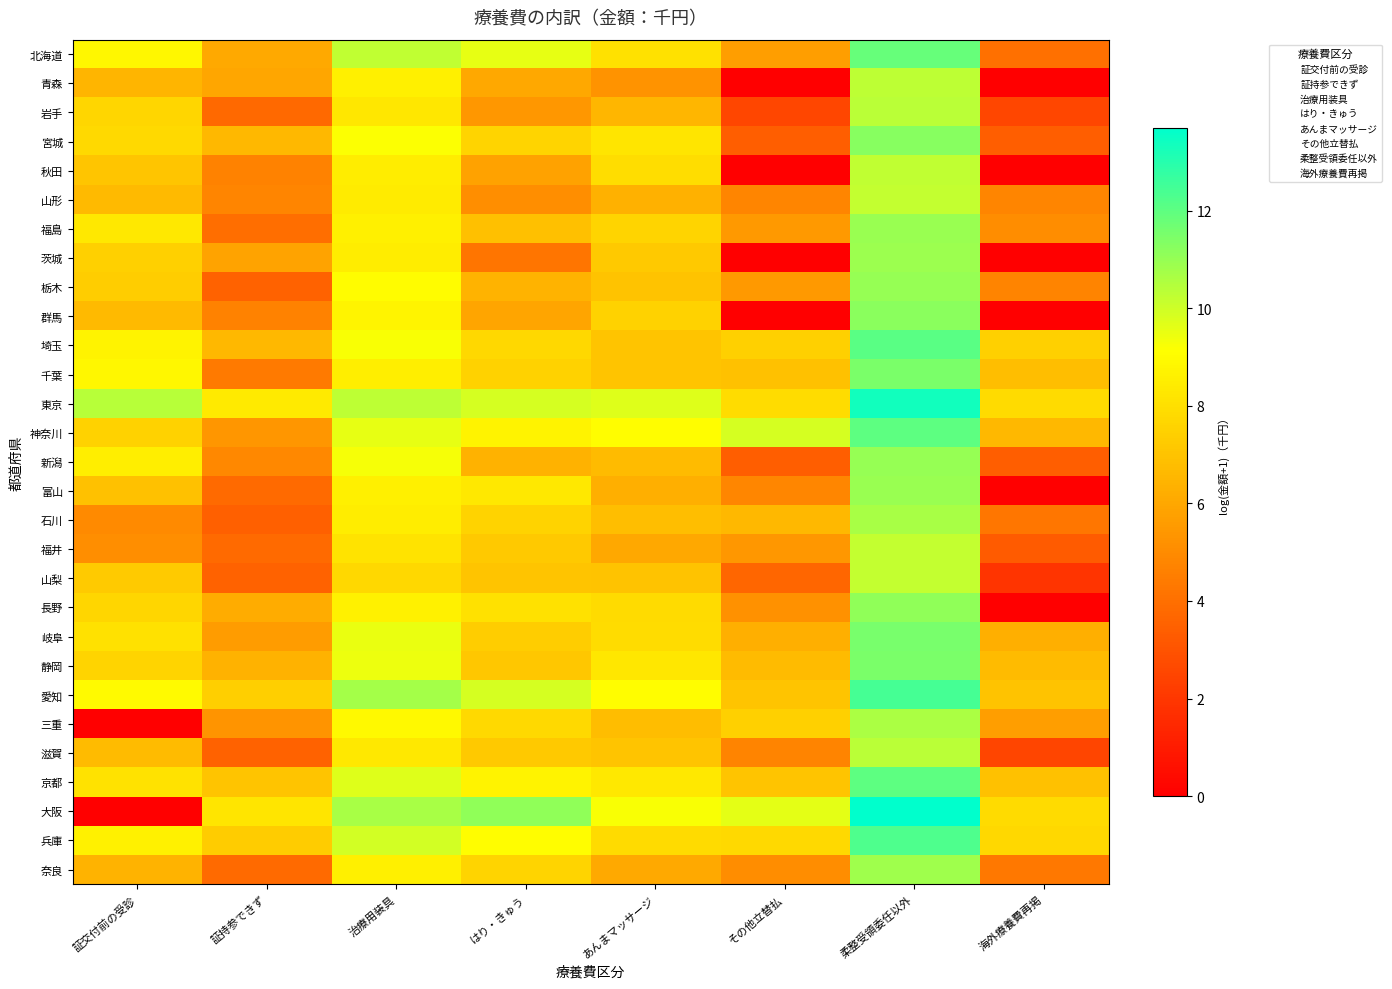

Reading left to right, what are all the values shown in this chart?

北海道: 証交付前の受診=8.8	証持参できず=6.1	治療用装具=10.2	はり・きゅう=9.6	あんまマッサージ=8.1	その他立替払=5.7	柔整受領委任以外=11.9	海外療養費再掲=4.0
青森: 証交付前の受診=6.5	証持参できず=5.9	治療用装具=8.6	はり・きゅう=6.0	あんまマッサージ=5.3	その他立替払=0.0	柔整受領委任以外=10.3	海外療養費再掲=0.0
岩手: 証交付前の受診=7.7	証持参できず=3.8	治療用装具=8.3	はり・きゅう=5.4	あんまマッサージ=6.6	その他立替払=2.5	柔整受領委任以外=10.3	海外療養費再掲=2.5
宮城: 証交付前の受診=7.8	証持参できず=6.6	治療用装具=9.2	はり・きゅう=7.6	あんまマッサージ=8.2	その他立替払=3.4	柔整受領委任以外=11.3	海外療養費再掲=3.4
秋田: 証交付前の受診=7.1	証持参できず=4.7	治療用装具=8.5	はり・きゅう=5.8	あんまマッサージ=7.9	その他立替払=0.0	柔整受領委任以外=10.2	海外療養費再掲=0.0
山形: 証交付前の受診=6.6	証持参できず=4.8	治療用装具=8.5	はり・きゅう=5.1	あんまマッサージ=6.4	その他立替払=4.8	柔整受領委任以外=10.2	海外療養費再掲=4.8
福島: 証交付前の受診=8.3	証持参できず=4.0	治療用装具=8.6	はり・きゅう=6.9	あんまマッサージ=7.6	その他立替払=5.5	柔整受領委任以外=11.0	海外療養費再掲=5.1
茨城: 証交付前の受診=7.5	証持参できず=5.8	治療用装具=8.5	はり・きゅう=4.2	あんまマッサージ=7.2	その他立替払=0.0	柔整受領委任以外=10.9	海外療養費再掲=0.0
栃木: 証交付前の受診=7.4	証持参できず=3.5	治療用装具=9.0	はり・きゅう=6.5	あんまマッサージ=7.0	その他立替払=5.5	柔整受領委任以外=11.0	海外療養費再掲=4.7
群馬: 証交付前の受診=6.6	証持参できず=4.7	治療用装具=8.8	はり・きゅう=5.9	あんまマッサージ=7.5	その他立替払=0.0	柔整受領委任以外=11.2	海外療養費再掲=0.0
埼玉: 証交付前の受診=8.7	証持参できず=6.6	治療用装具=9.2	はり・きゅう=7.7	あんまマッサージ=7.1	その他立替払=7.5	柔整受領委任以外=12.1	海外療養費再掲=7.5
千葉: 証交付前の受診=8.8	証持参できず=4.4	治療用装具=8.6	はり・きゅう=7.5	あんまマッサージ=7.0	その他立替払=6.9	柔整受領委任以外=11.5	海外療養費再掲=6.8
東京: 証交付前の受診=10.4	証持参できず=8.4	治療用装具=10.3	はり・きゅう=9.9	あんまマッサージ=9.7	その他立替払=7.9	柔整受領委任以外=13.3	海外療養費再掲=7.9
神奈川: 証交付前の受診=7.5	証持参できず=5.4	治療用装具=9.6	はり・きゅう=8.7	あんまマッサージ=9.1	その他立替払=9.9	柔整受領委任以外=12.0	海外療養費再掲=6.6
新潟: 証交付前の受診=8.5	証持参できず=4.9	治療用装具=9.3	はり・きゅう=6.4	あんまマッサージ=6.7	その他立替払=3.4	柔整受領委任以外=11.0	海外療養費再掲=3.4
富山: 証交付前の受診=6.9	証持参できず=3.8	治療用装具=8.6	はり・きゅう=8.3	あんまマッサージ=6.3	その他立替払=4.8	柔整受領委任以外=11.0	海外療養費再掲=0.0
石川: 証交付前の受診=4.9	証持参できず=3.5	治療用装具=8.5	はり・きゅう=7.6	あんまマッサージ=6.8	その他立替払=6.6	柔整受領委任以外=10.7	海外療養費再掲=4.3
福井: 証交付前の受診=5.1	証持参できず=3.8	治療用装具=8.1	はり・きゅう=7.2	あんまマッサージ=6.0	その他立替払=5.4	柔整受領委任以外=10.2	海外療養費再掲=3.3
山梨: 証交付前の受診=7.3	証持参できず=3.6	治療用装具=7.8	はり・きゅう=7.0	あんまマッサージ=7.0	その他立替払=3.6	柔整受領委任以外=10.2	海外療養費再掲=1.9
長野: 証交付前の受診=7.7	証持参できず=6.2	治療用装具=8.6	はり・きゅう=8.0	あんまマッサージ=7.8	その他立替払=5.2	柔整受領委任以外=11.1	海外療養費再掲=0.0
岐阜: 証交付前の受診=8.0	証持参できず=5.6	治療用装具=9.5	はり・きゅう=7.4	あんまマッサージ=7.9	その他立替払=6.3	柔整受領委任以外=11.5	海外療養費再掲=6.3
静岡: 証交付前の受診=7.6	証持参できず=6.4	治療用装具=9.4	はり・きゅう=7.1	あんまマッサージ=8.2	その他立替払=6.7	柔整受領委任以外=11.5	海外療養費再掲=6.7
愛知: 証交付前の受診=9.0	証持参できず=7.4	治療用装具=10.7	はり・きゅう=9.9	あんまマッサージ=9.1	その他立替払=7.1	柔整受領委任以外=12.5	海外療養費再掲=7.0
三重: 証交付前の受診=0.0	証持参できず=5.3	治療用装具=8.9	はり・きゅう=7.8	あんまマッサージ=6.8	その他立替払=7.5	柔整受領委任以外=10.6	海外療養費再掲=5.7
滋賀: 証交付前の受診=6.7	証持参できず=3.6	治療用装具=8.3	はり・きゅう=7.2	あんまマッサージ=7.0	その他立替払=4.8	柔整受領委任以外=10.4	海外療養費再掲=2.5
京都: 証交付前の受診=8.1	証持参できず=7.0	治療用装具=9.7	はり・きゅう=8.7	あんまマッサージ=8.3	その他立替払=7.0	柔整受領委任以外=12.0	海外療養費再掲=6.9
大阪: 証交付前の受診=0.0	証持参できず=8.2	治療用装具=10.7	はり・きゅう=11.1	あんまマッサージ=9.2	その他立替払=9.6	柔整受領委任以外=13.7	海外療養費再掲=7.9
兵庫: 証交付前の受診=8.7	証持参できず=7.3	治療用装具=9.9	はり・きゅう=9.1	あんまマッサージ=7.9	その他立替払=7.8	柔整受領委任以外=12.3	海外療養費再掲=7.8
奈良: 証交付前の受診=6.5	証持参できず=3.8	治療用装具=8.6	はり・きゅう=7.6	あんまマッサージ=6.1	その他立替払=5.0	柔整受領委任以外=10.9	海外療養費再掲=4.3